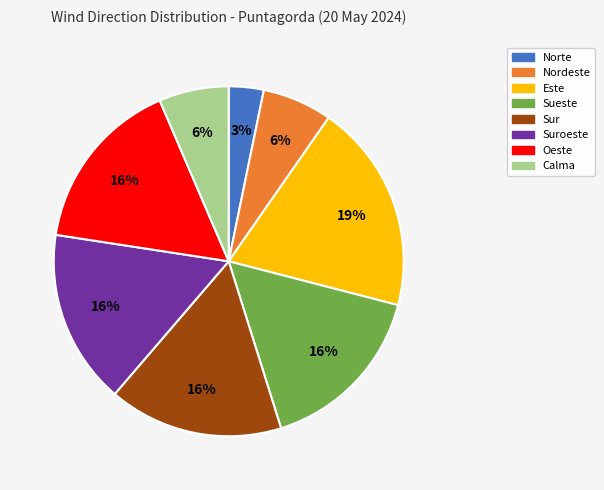

To the nearest percent, what is the combined percentage of Nordeste and Este?

26%